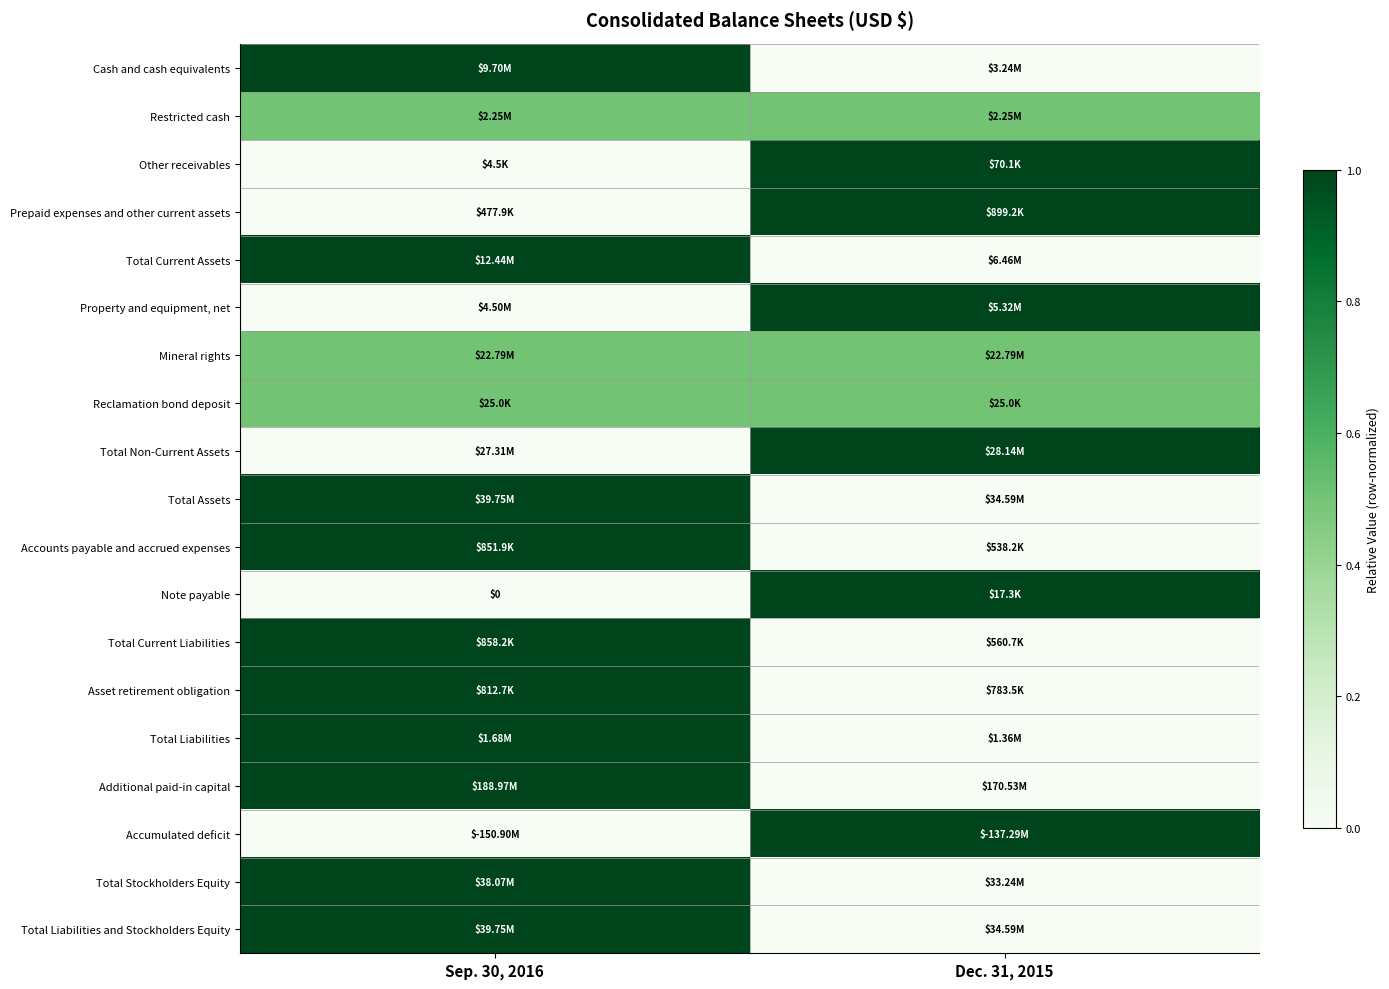

What is the difference between the Total Assets values at Dec. 31, 2015 and Sep. 30, 2016?

1.0